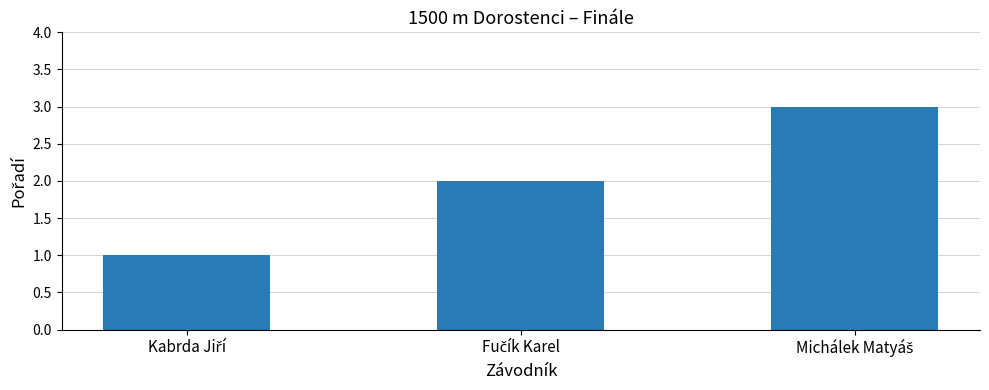

What is the maximum value shown in the chart?

3